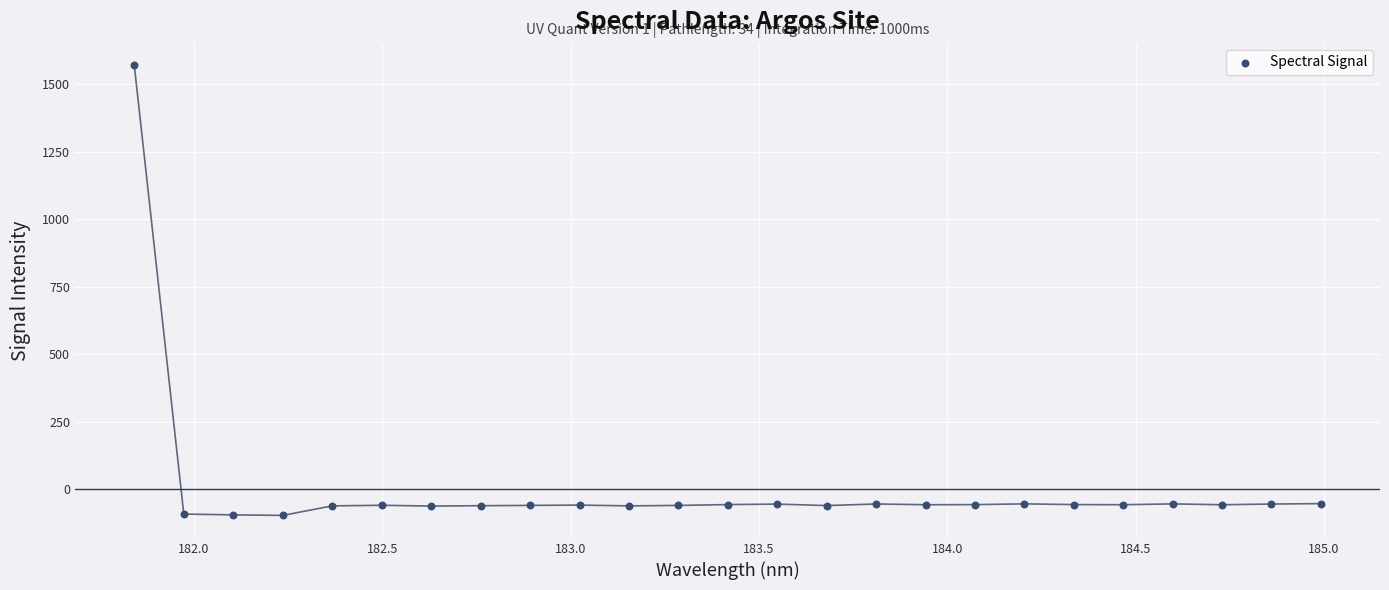

What is the range of Y values (max minus min)?

1666.3